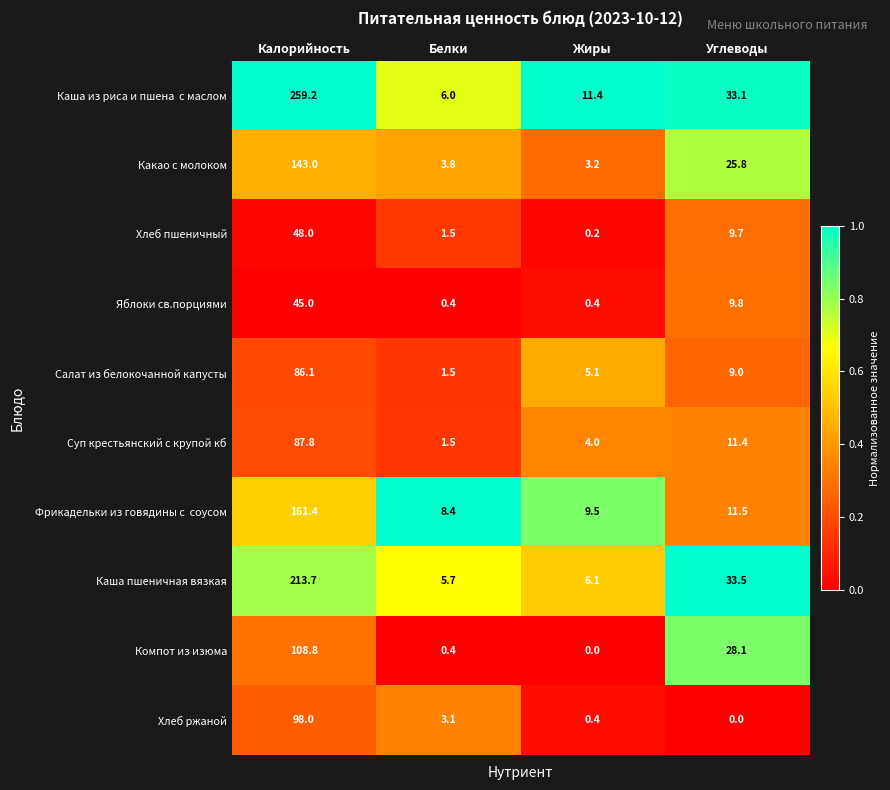

What is the difference between the highest and lowest values at Жиры?

11.4